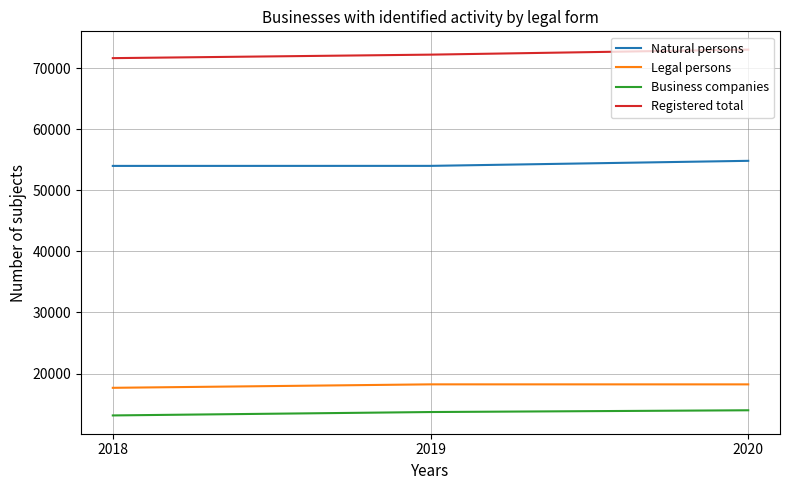

Which series has the largest range (max minus min)?

Registered total